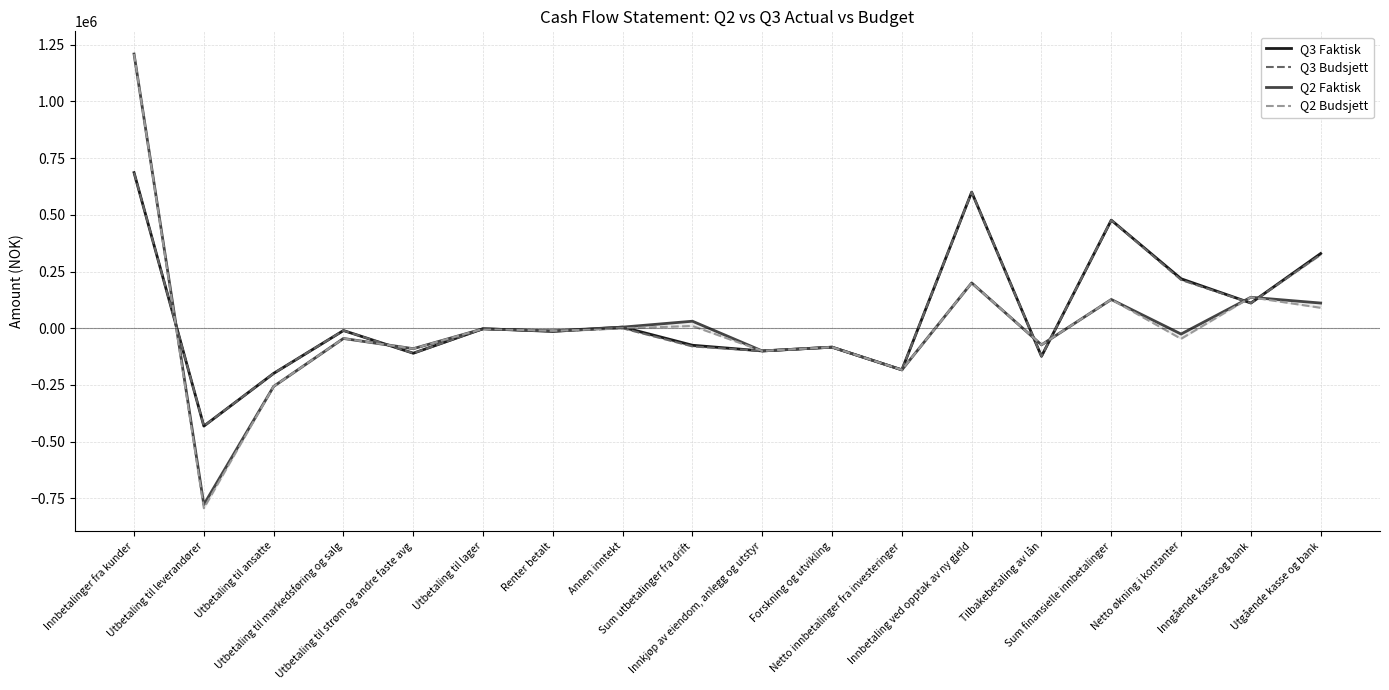

How many series are shown in this chart?

4